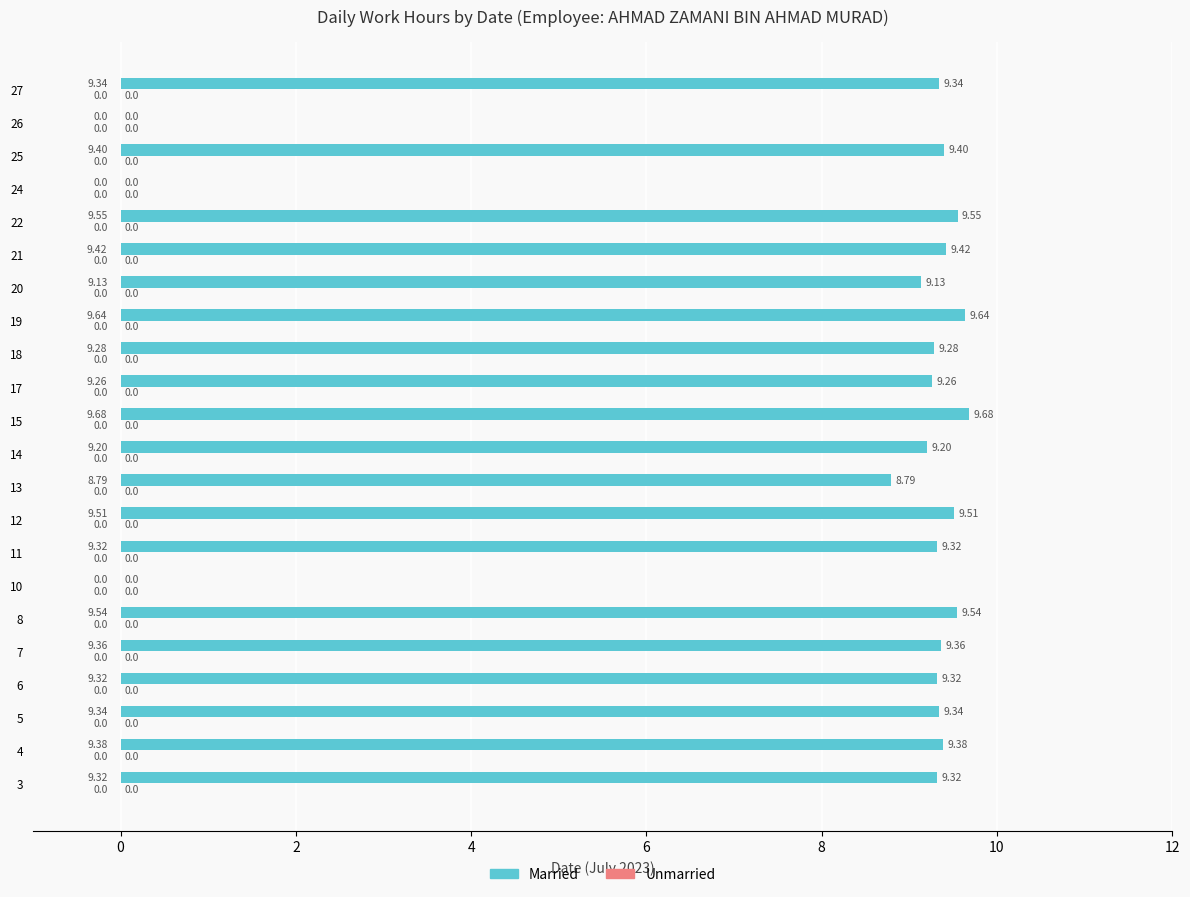

Are the bars horizontal?

Yes